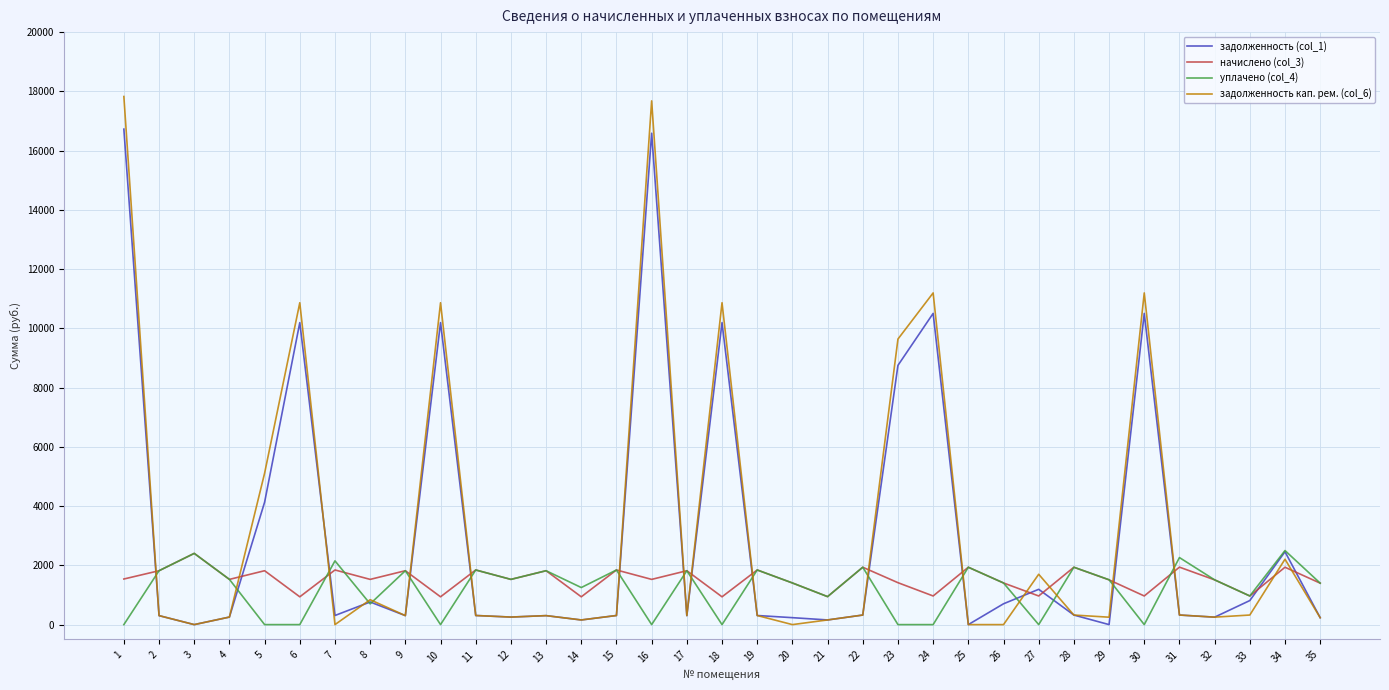

Where is the first local maximum for уплачено (col_4)?

3